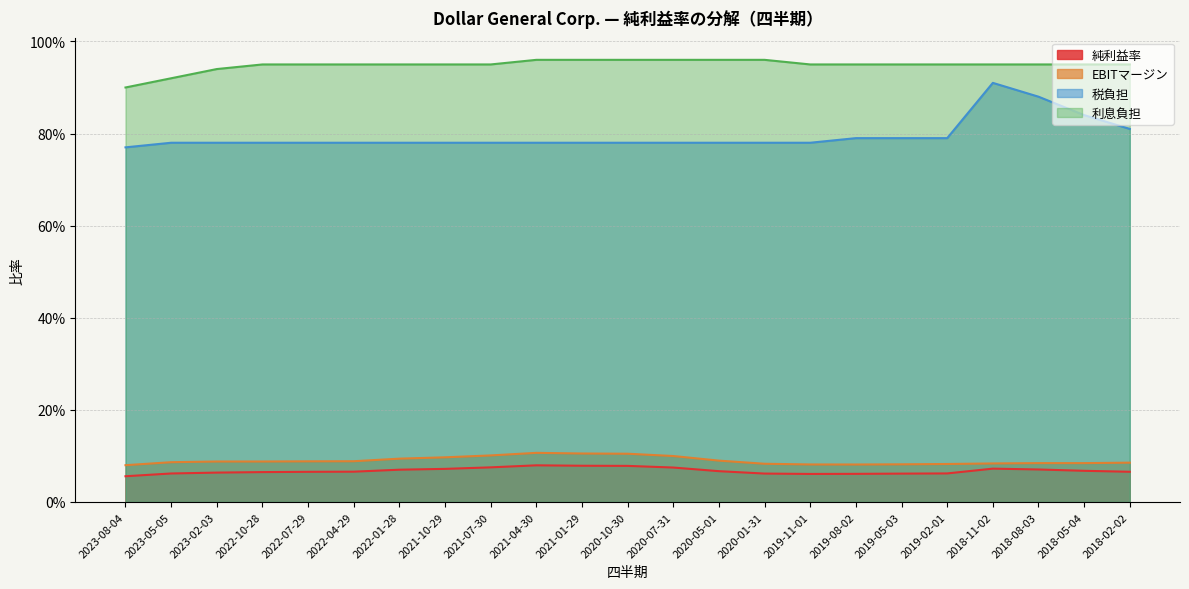

Which label corresponds to the largest value in the chart?

2021-04-30